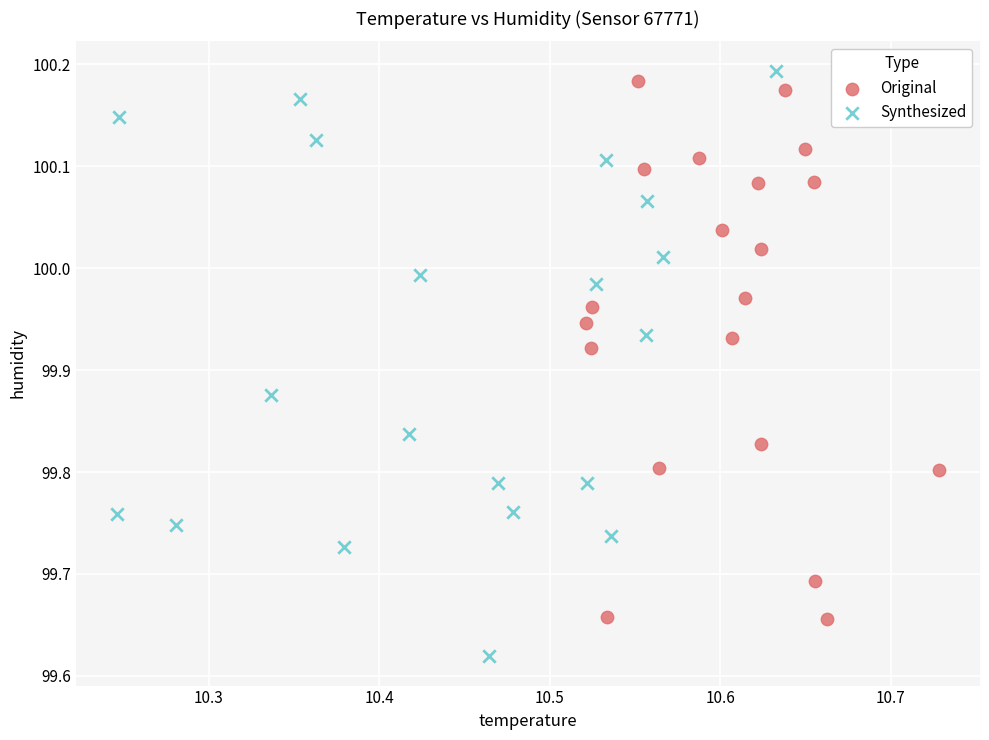

Which series contains the lowest Y value?

Synthesized